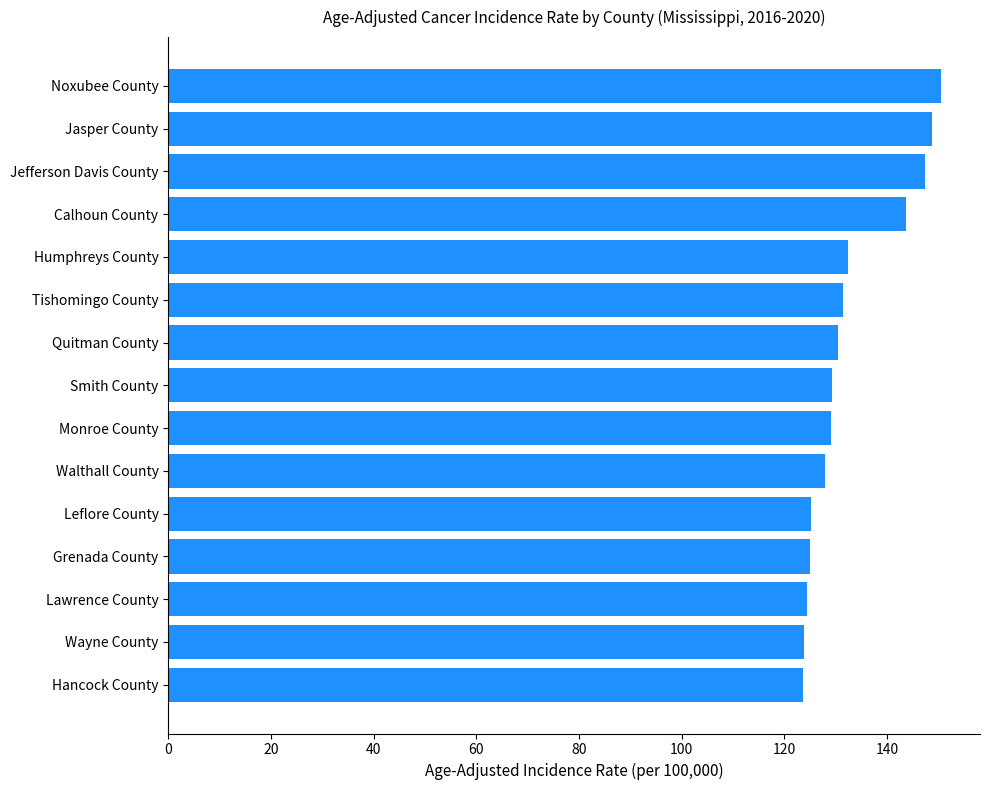

What is the change in value from Leflore County to Smith County?

+4.0